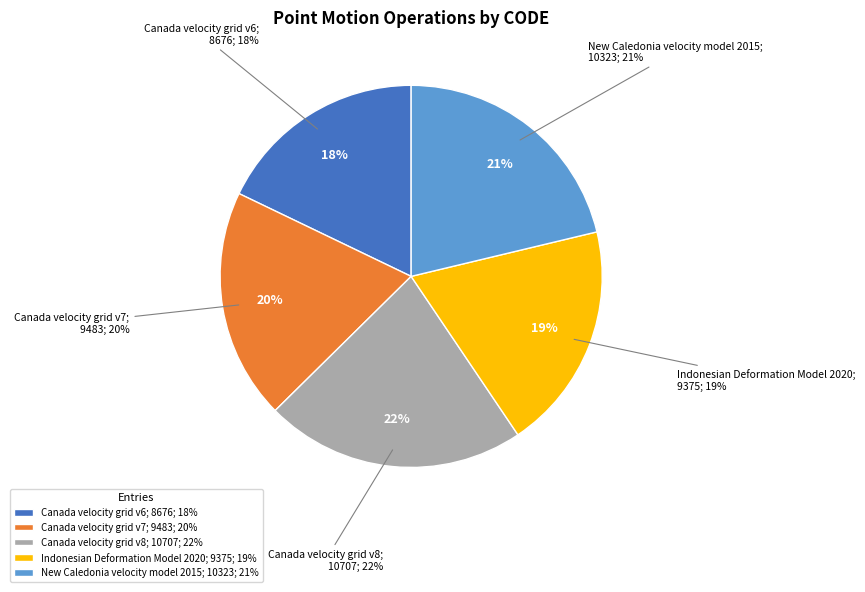

Approximately how many times larger is the value at Canada velocity grid v7 compared to New Caledonia velocity model 2015?

0.9